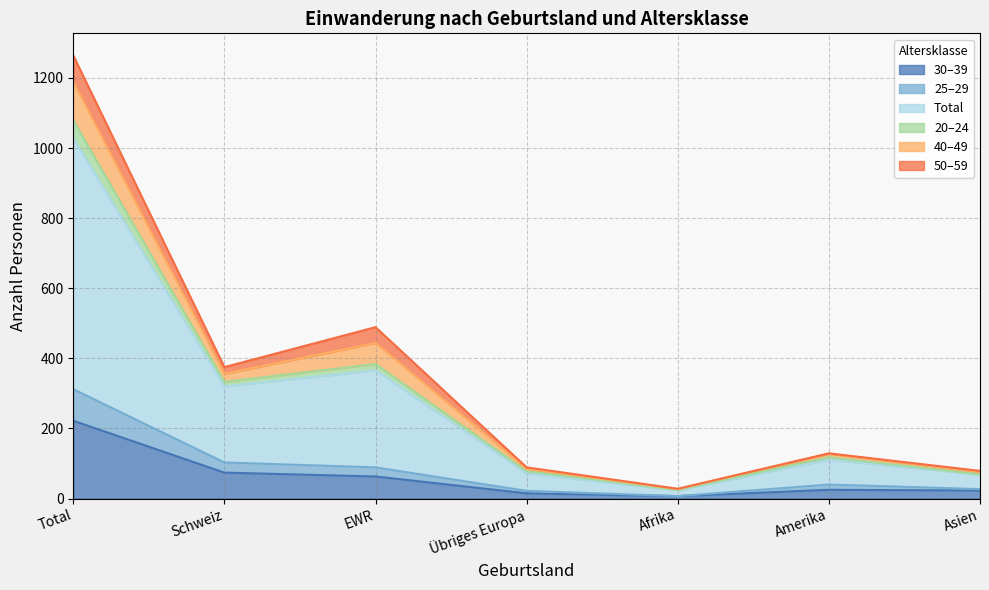

At which label does 30–39 reach its peak?

Total